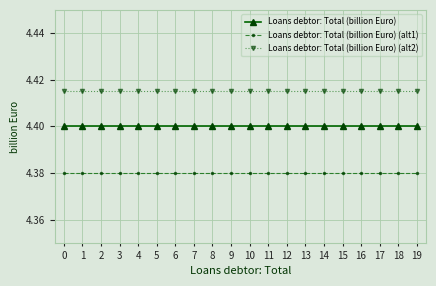

What is the sum of the Loans debtor: Total (billion Euro) (alt2) values at 9 and 15?

8.8